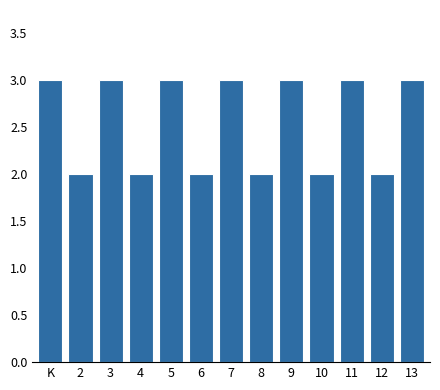

Reading left to right, extract all data points from this chart.

3	2	3	2	3	2	3	2	3	2	3	2	3